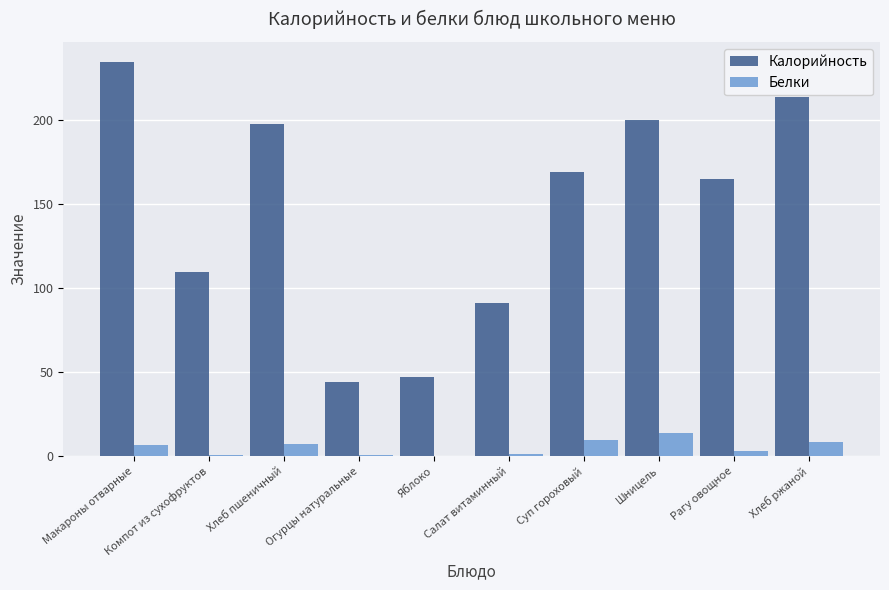

At which category is the sum across all series the highest?

Макароны отварные